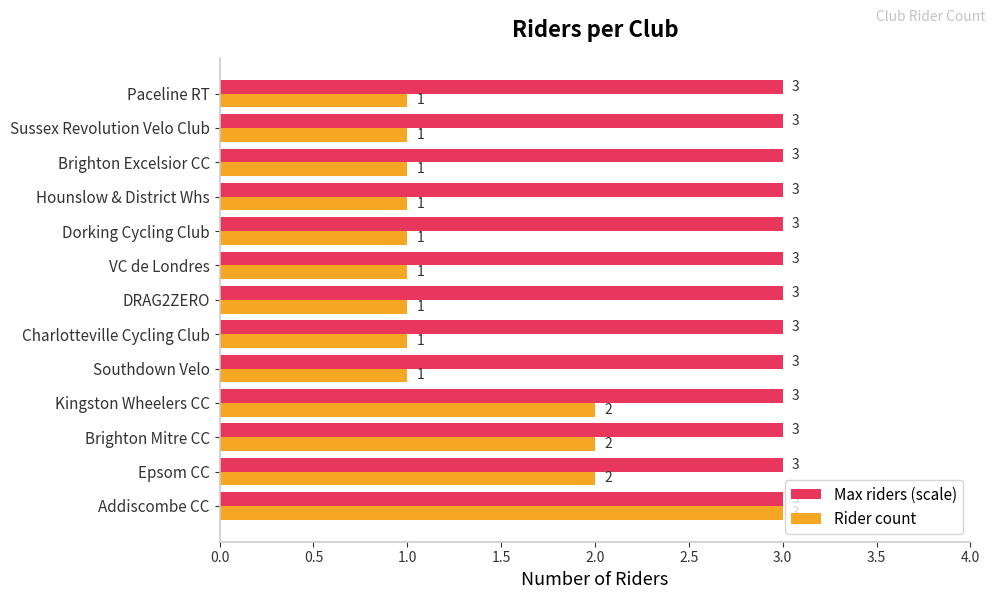

At which category is the sum across all series the highest?

Addiscombe CC